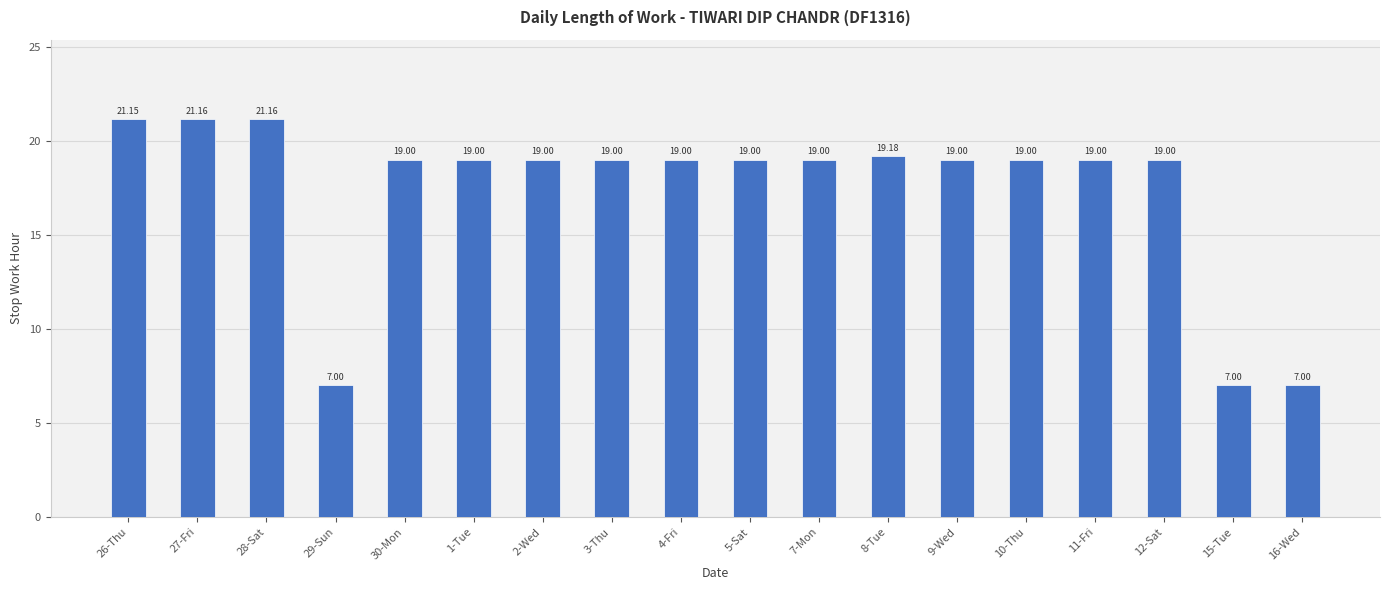

What is the sum of the values at 3-Thu and 10-Thu?

38.0